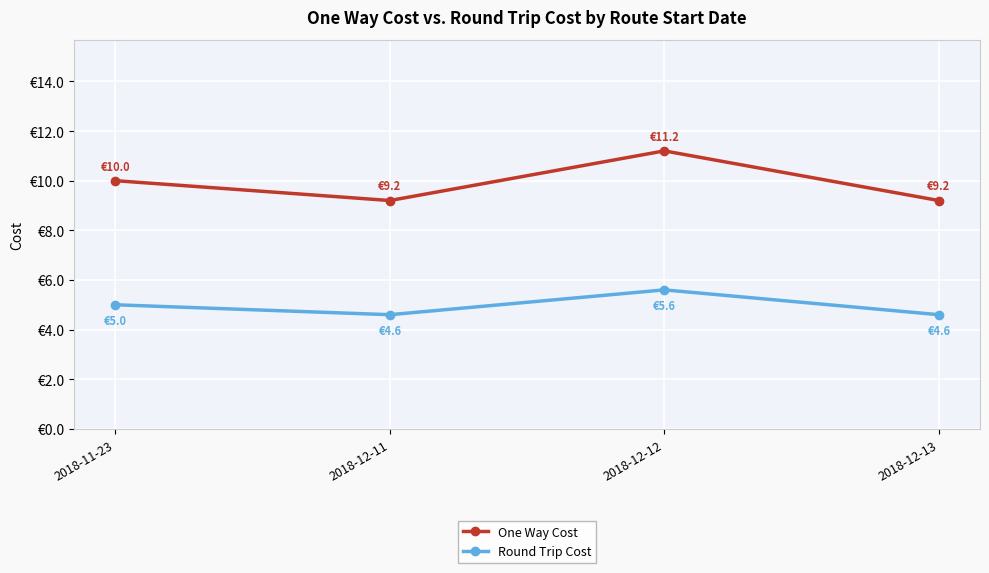

True or false: Round Trip Cost and One Way Cost intersect in this chart.

False